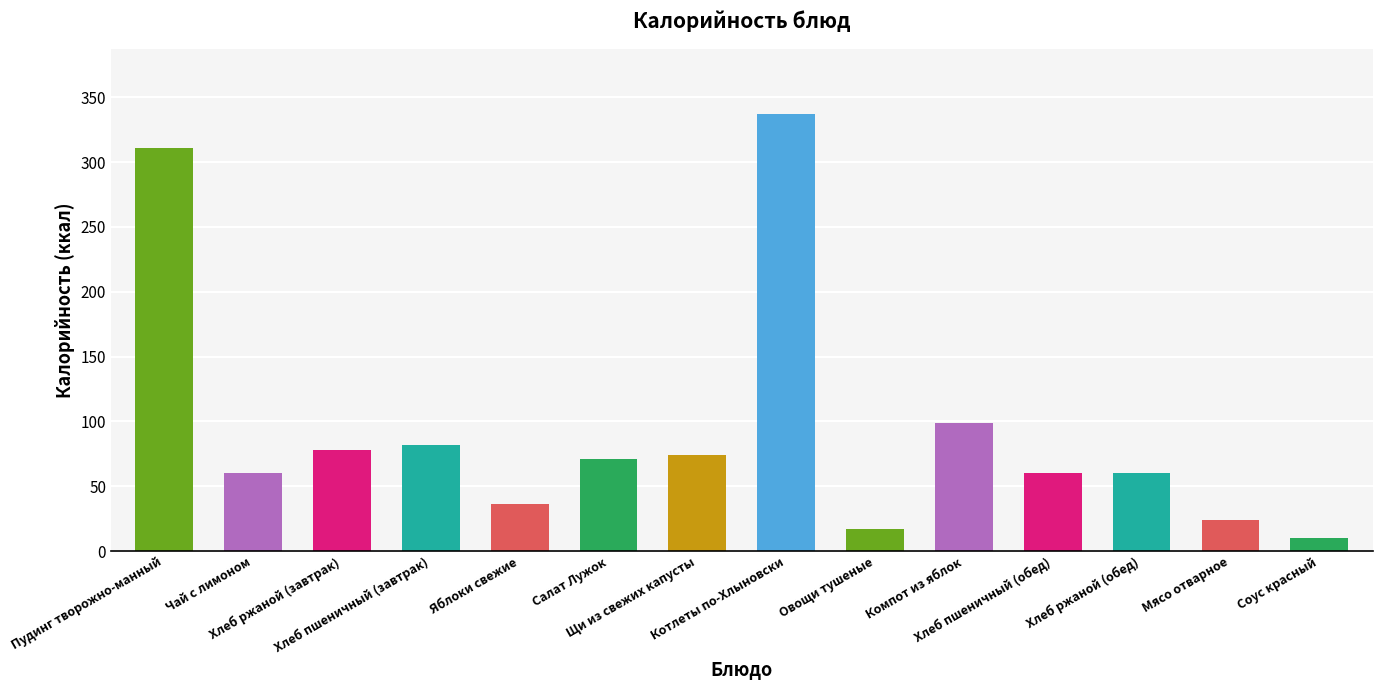

What is the difference between the maximum and second lowest values?

320